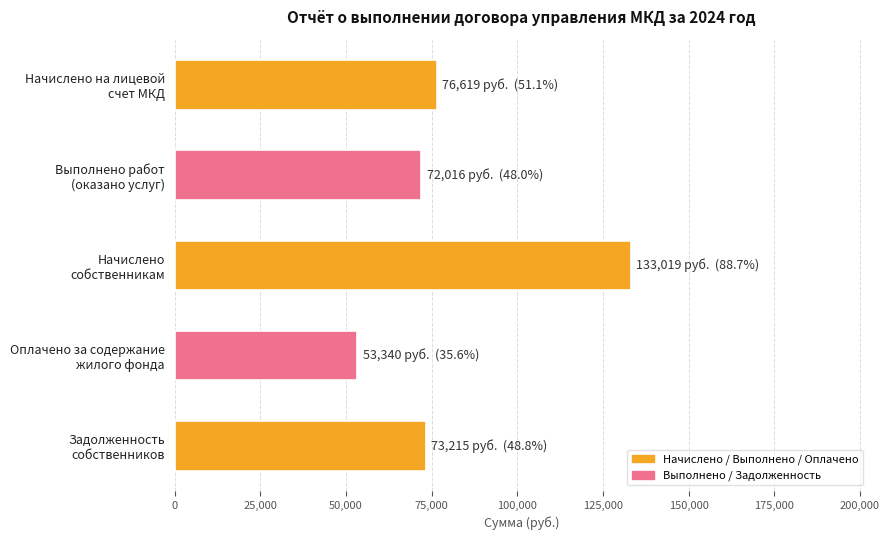

Reading top to bottom, transcribe all the data shown in this chart.

76618.8	72015.9	133019.5	53339.8	73215.1